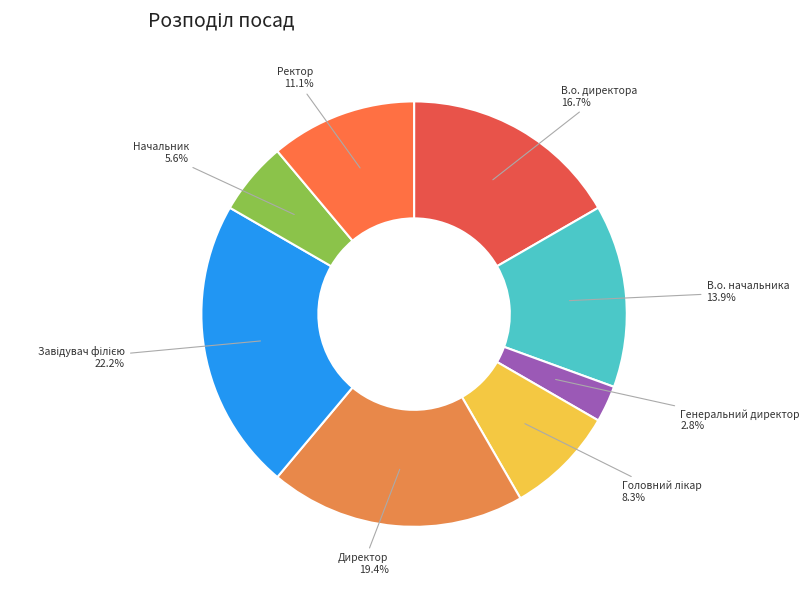

How many slices are in this pie chart?

8